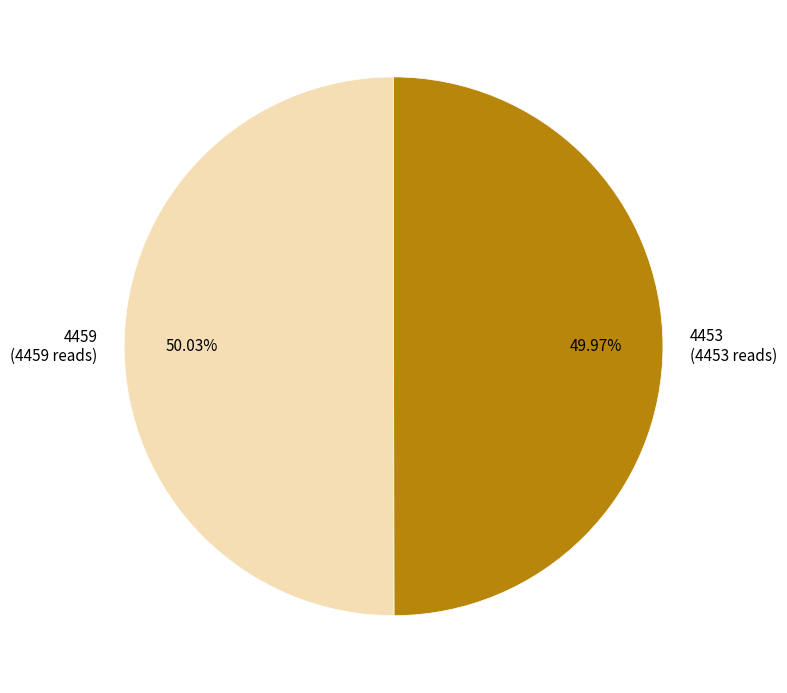

Is there a majority slice in this chart?

Yes